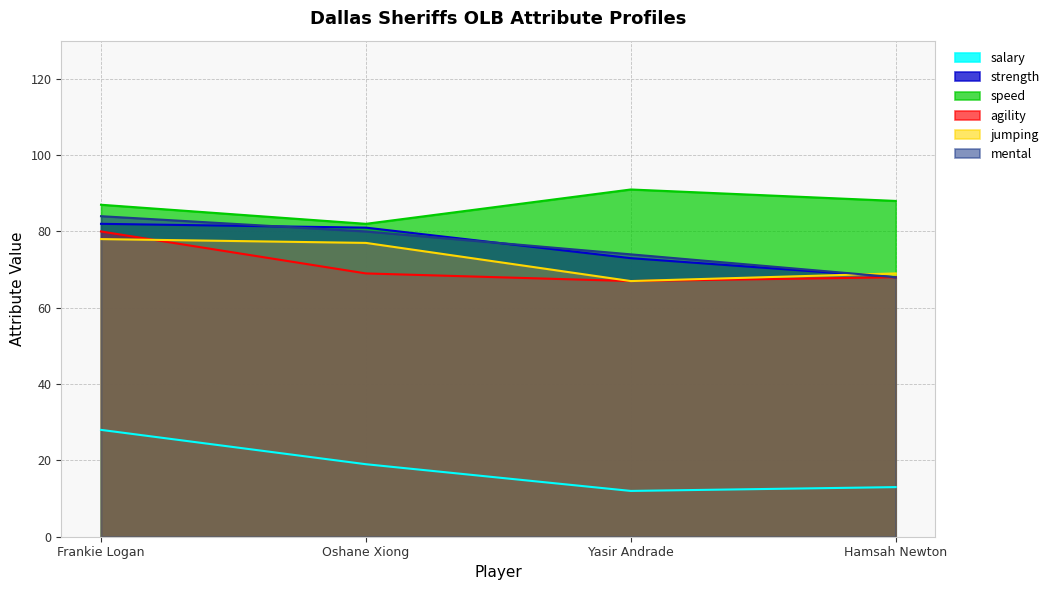

Read the speed value at Oshane Xiong.

82